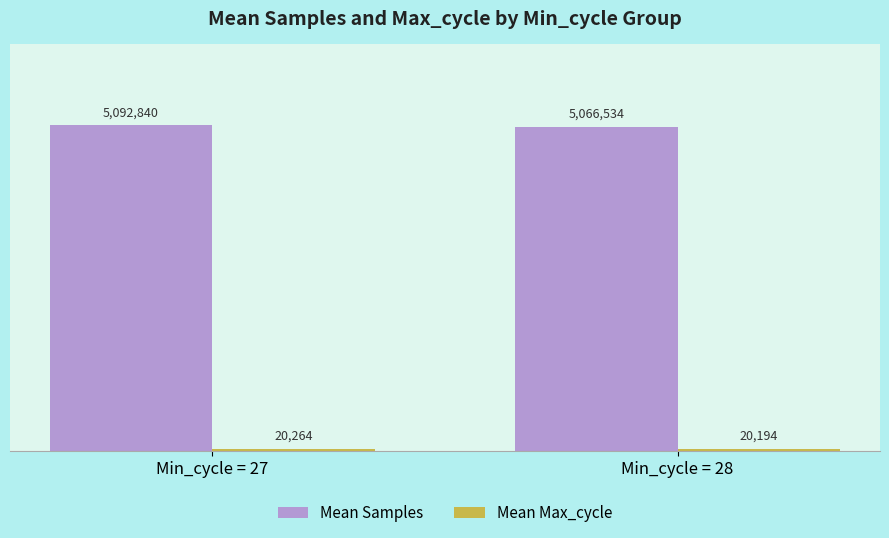

What is the value of the Mean Samples bar at the 1st from the left?

5092840.5